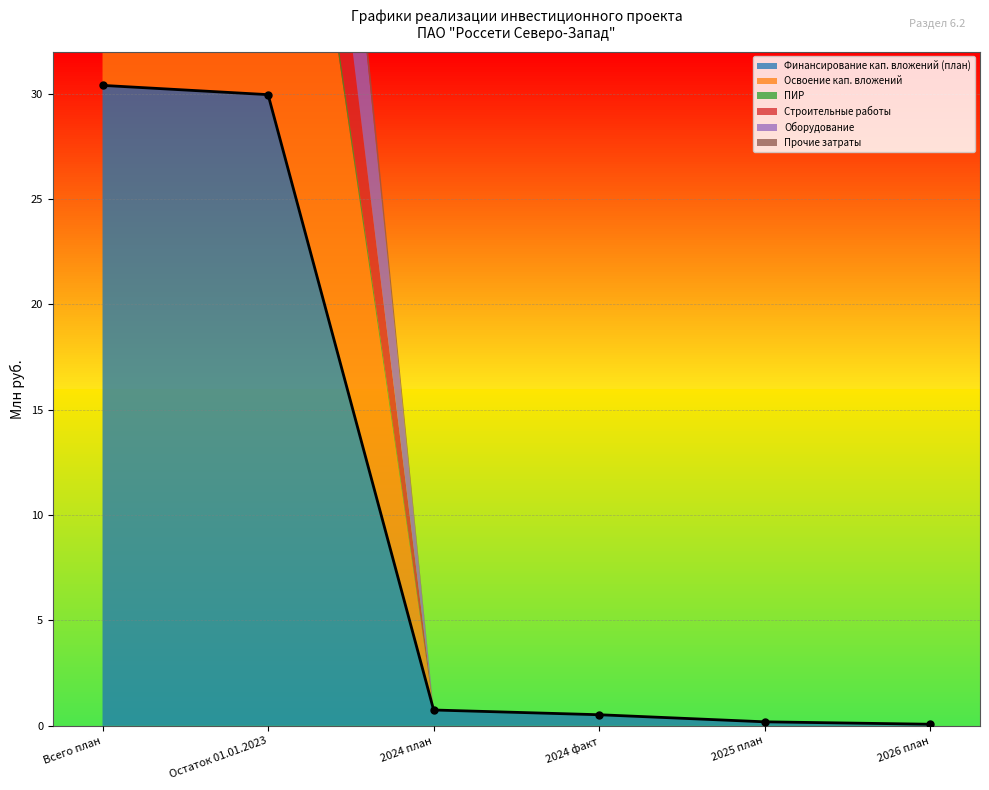

What is the difference between the ПИР values at Остаток 01.01.2023 and 2024 факт?

0.9